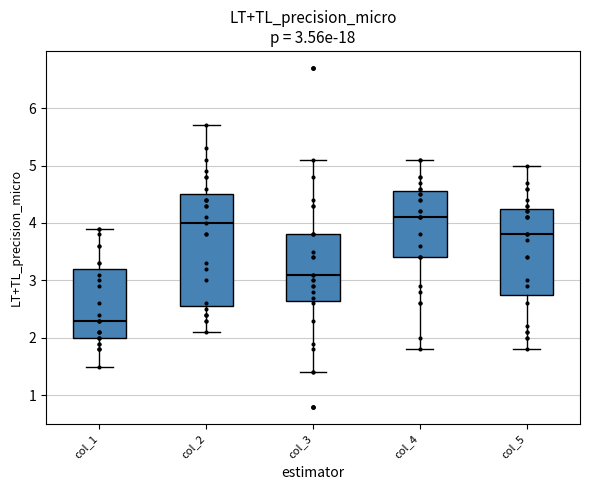

Comparing the boxes themselves (not the whiskers), which one is the tallest?

col_2